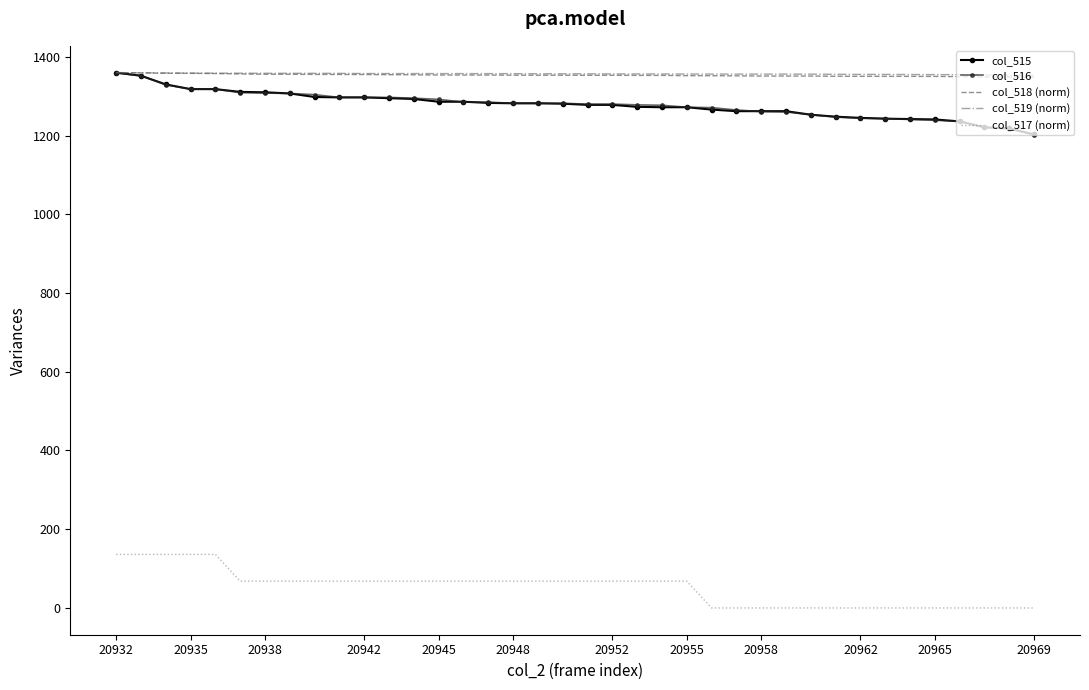

True or false: col_515 and col_517 (norm) cross at least once.

False